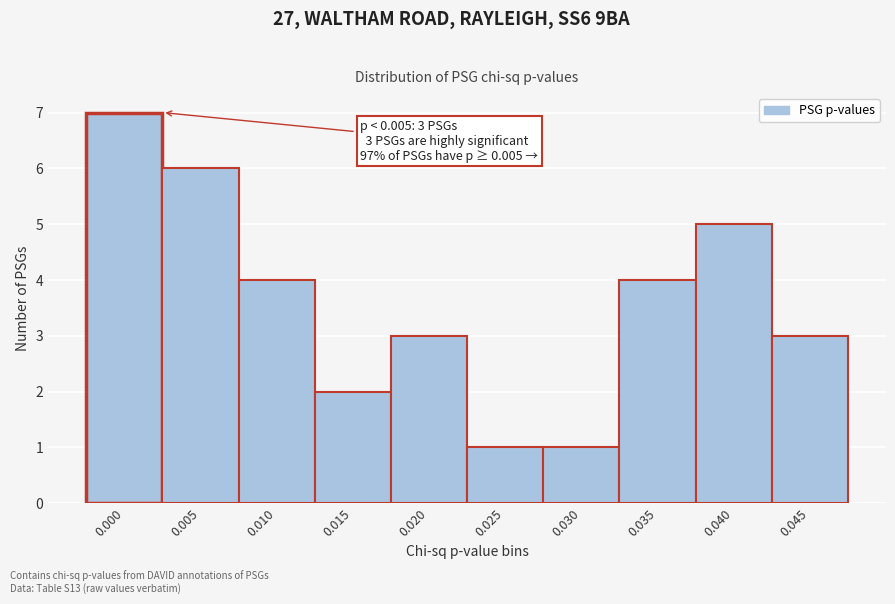

Reading left to right, list all the values displayed in this chart.

7	6	4	2	3	1	1	4	5	3